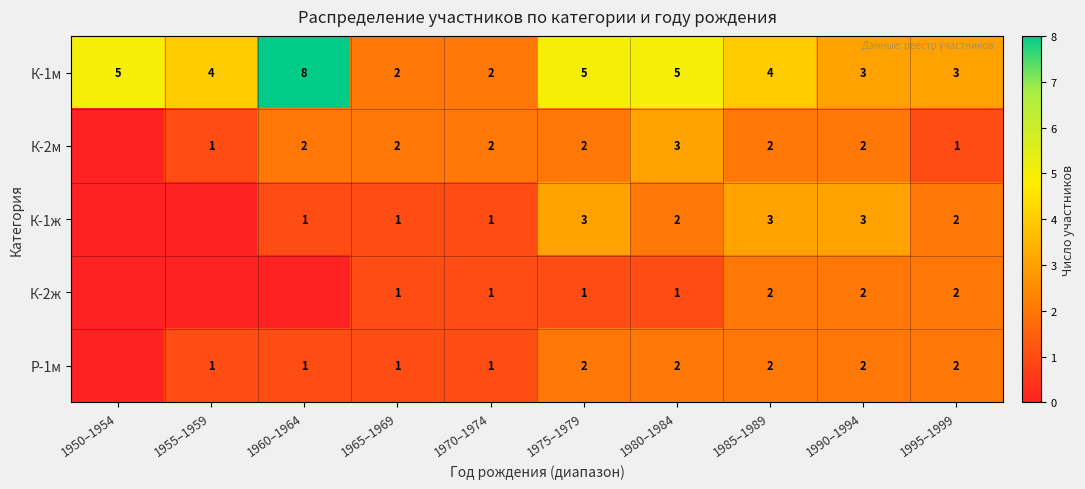

The К-1м series shows 2 at 1965–1969. True or false?

True